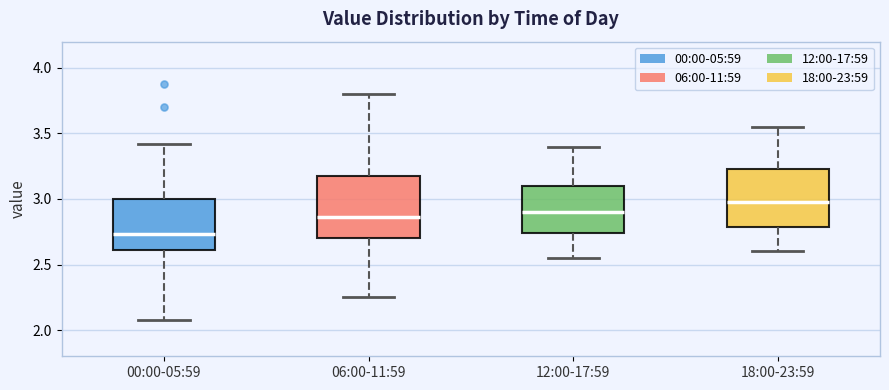

Where does the median line of the box for 18:00-23:59 sit on the y-axis? The values are not printed on the chart, so give them approximately, as read against the axis.

3.00